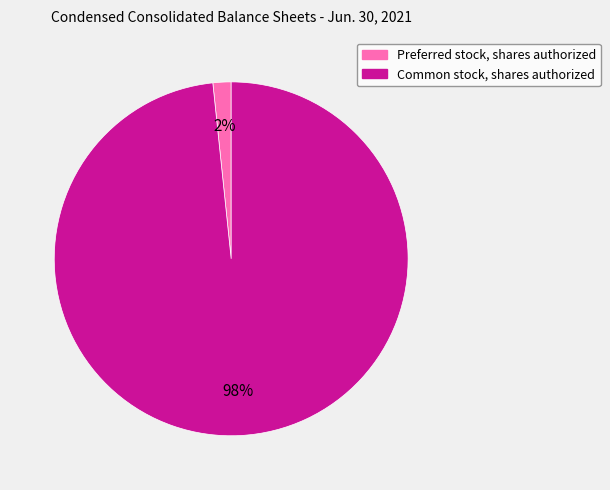

To the nearest percent, what portion does Preferred stock, shares authorized represent?

2%